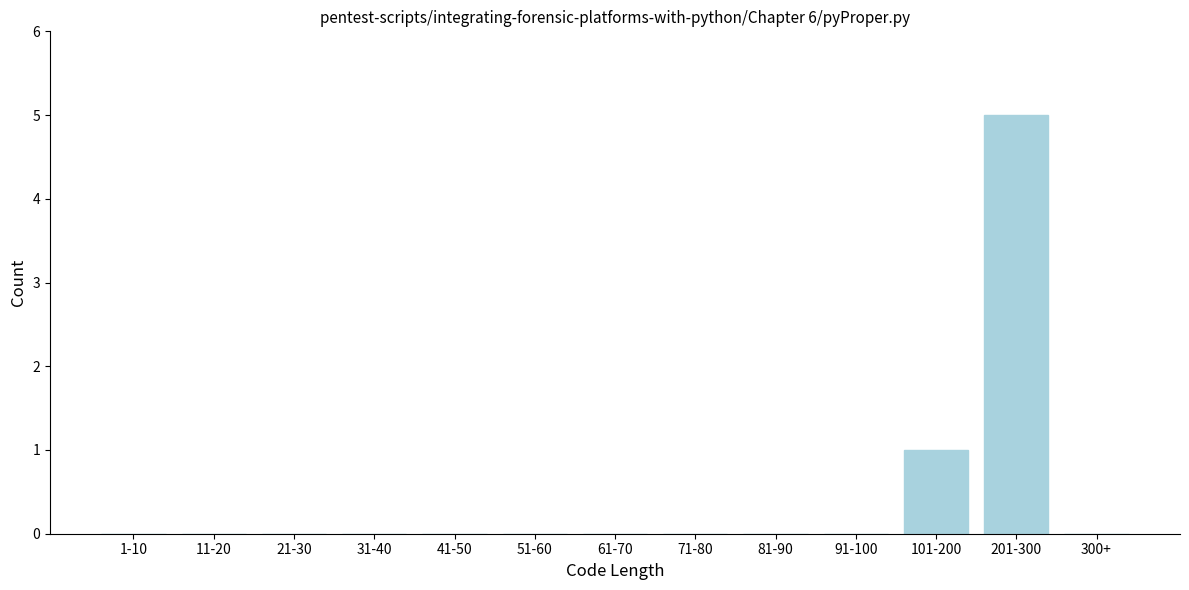

Reading right to left, extract all data points from this chart.

300+=0	201-300=5	101-200=1	91-100=0	81-90=0	71-80=0	61-70=0	51-60=0	41-50=0	31-40=0	21-30=0	11-20=0	1-10=0